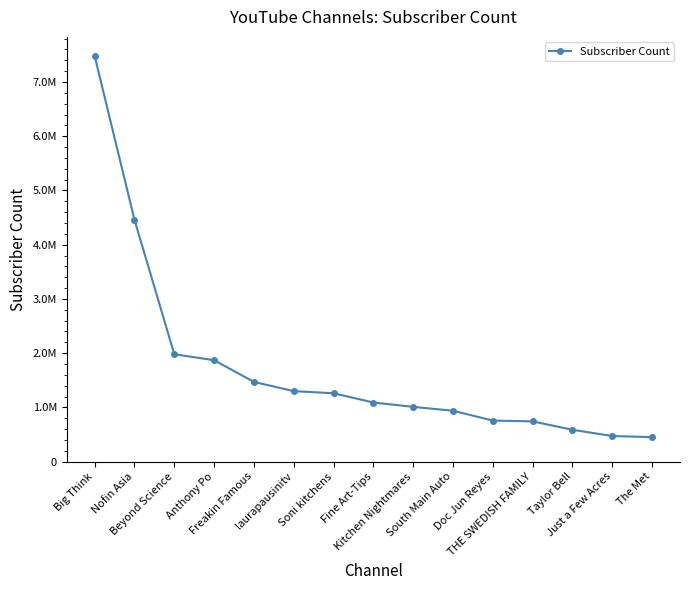

What is the ratio of the value at Big Think to the value at Fine Art-Tips?

6.9